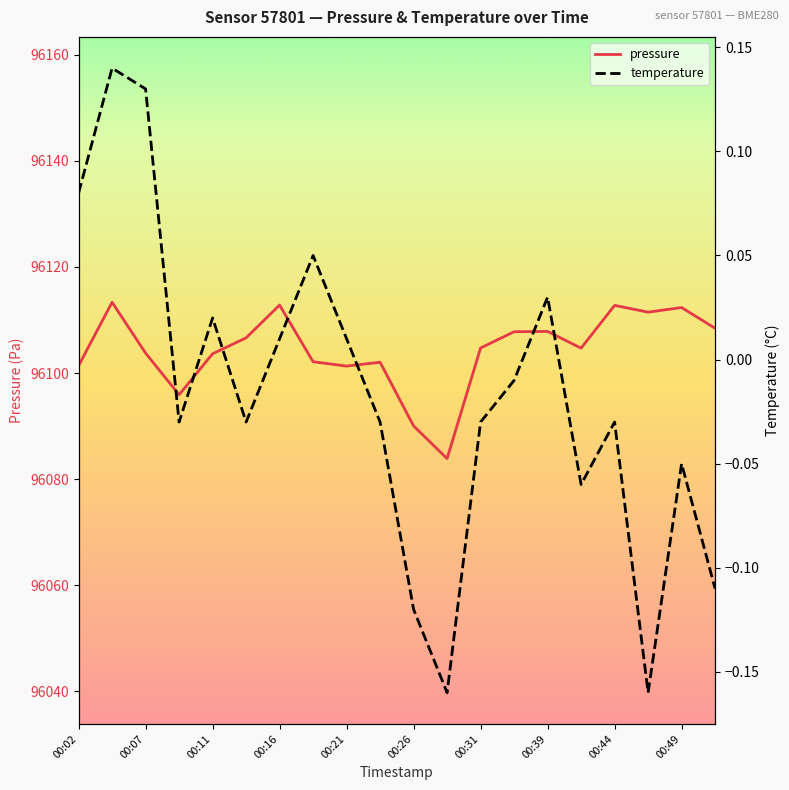

How many categories are shown in the chart?

20